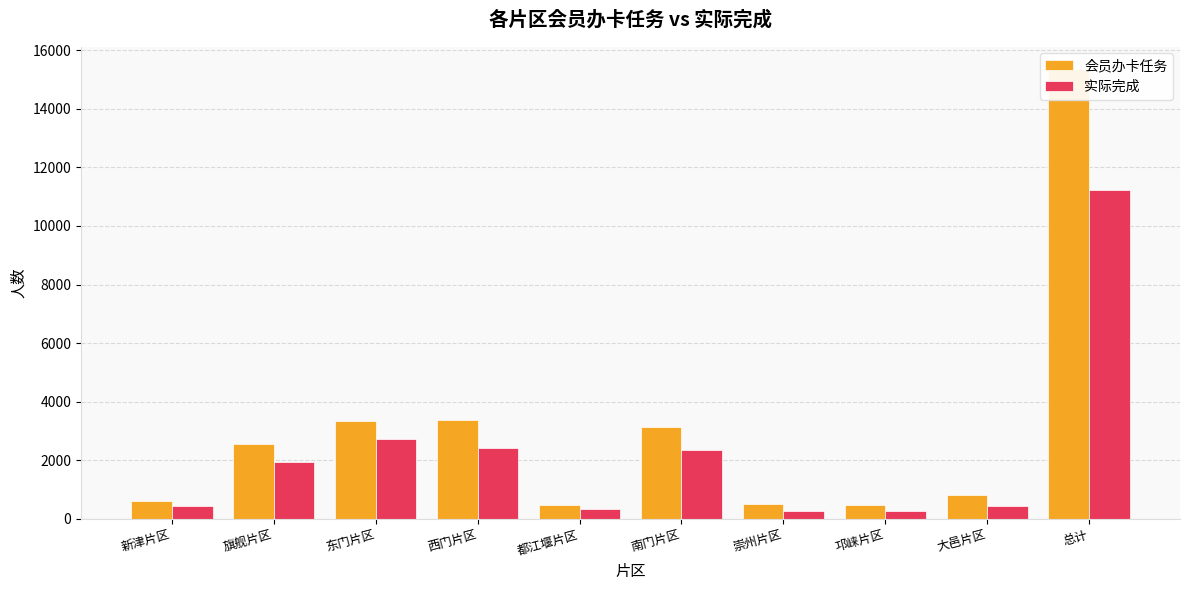

What is the difference between the 实际完成 values at 东门片区 and 邛崃片区?

2478